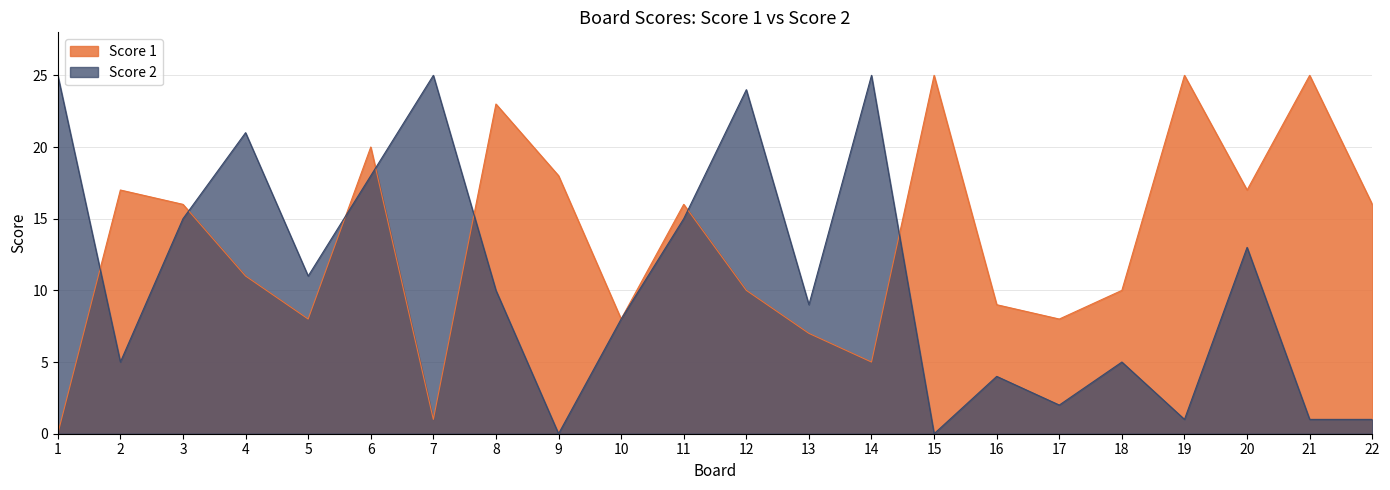

The Score 2 series shows 5 at 18. True or false?

True